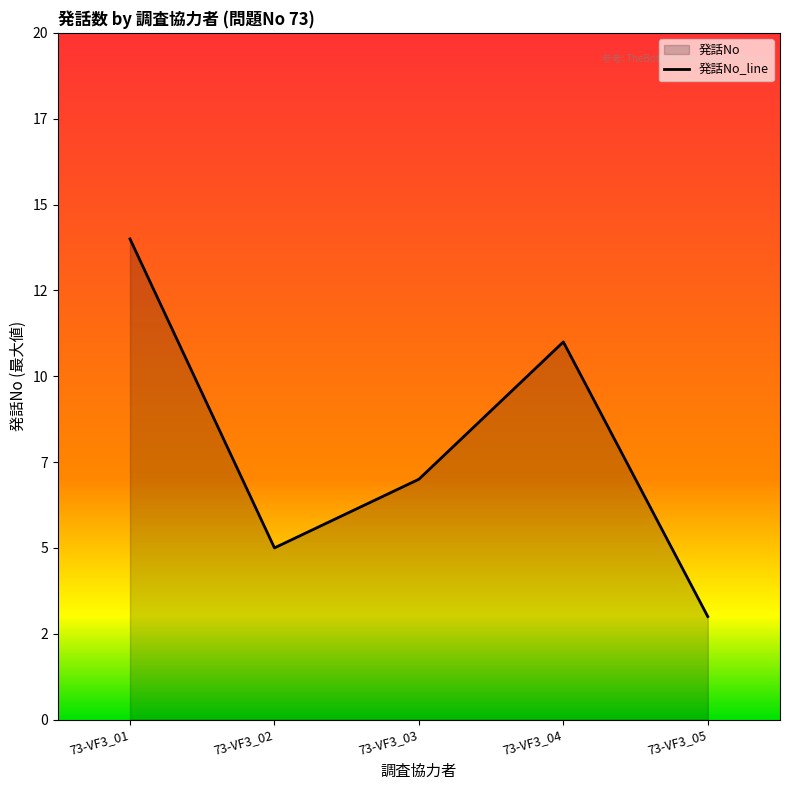

Does the chart display data point markers on the line(s)?

No